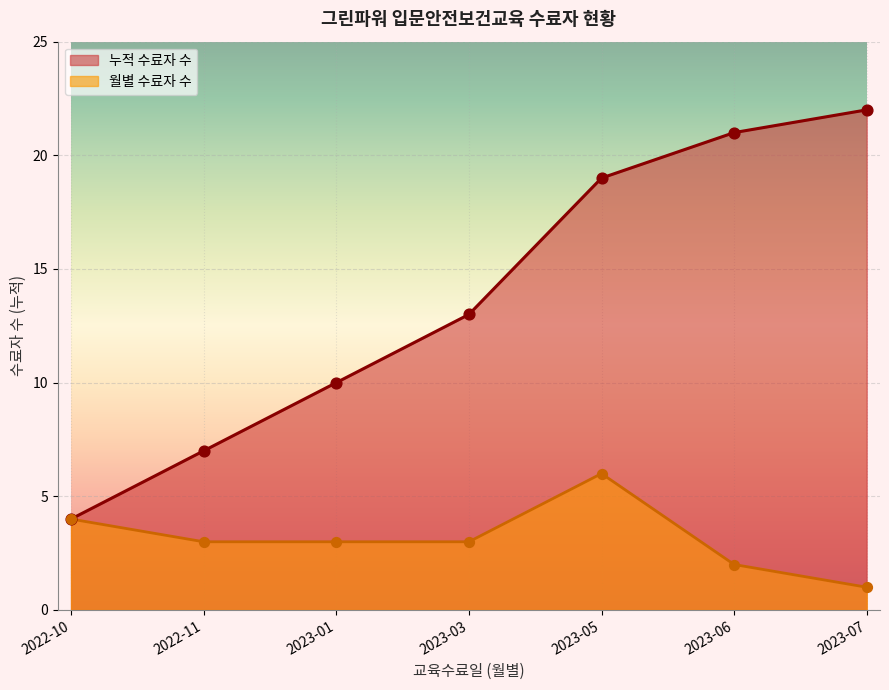

What is the ratio of the value at 2023-01-04 to the value at 2023-03-22?

0.8